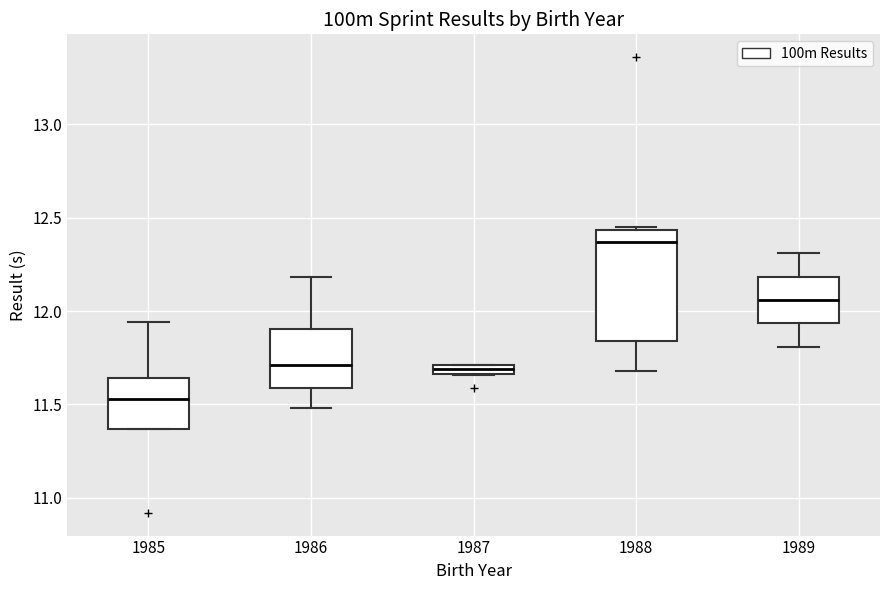

Which box is the tallest, from its lower edge to its upper edge?

1988